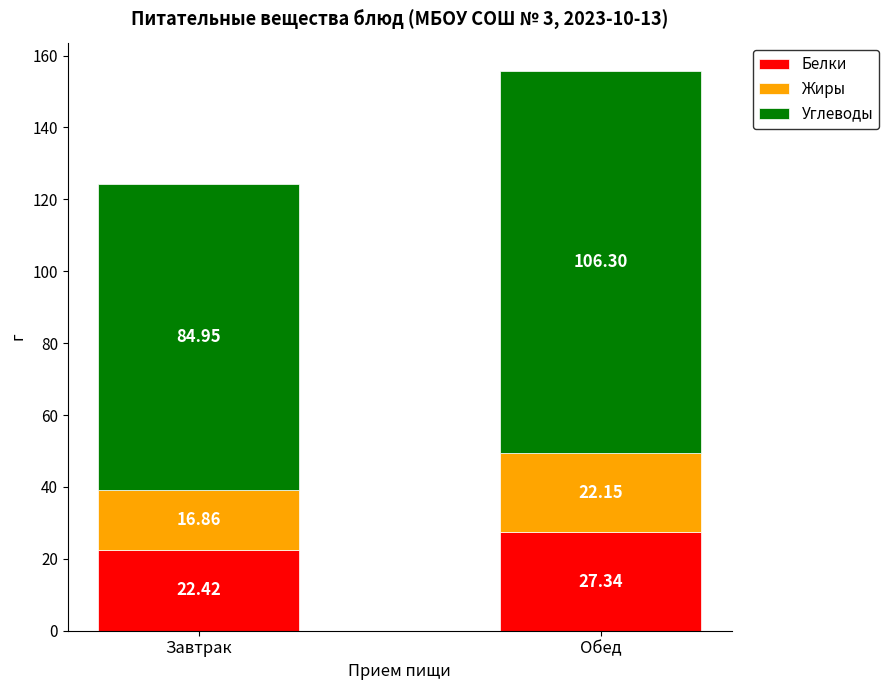

At which category is the sum across all series the highest?

Обед